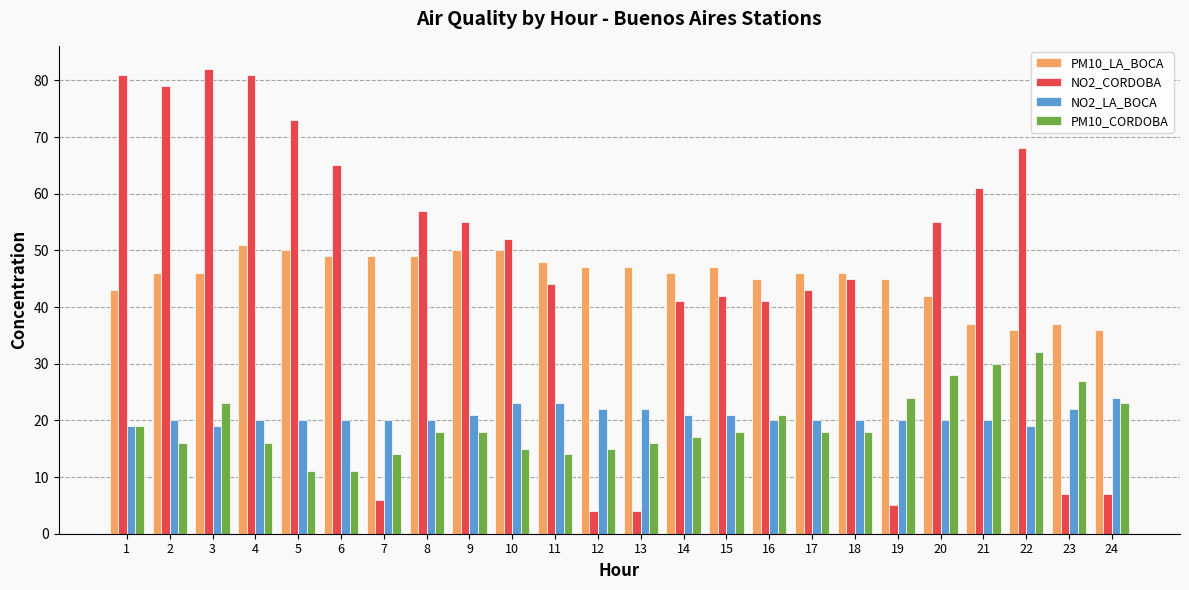

Which category has the highest value in the PM10_LA_BOCA series?

4